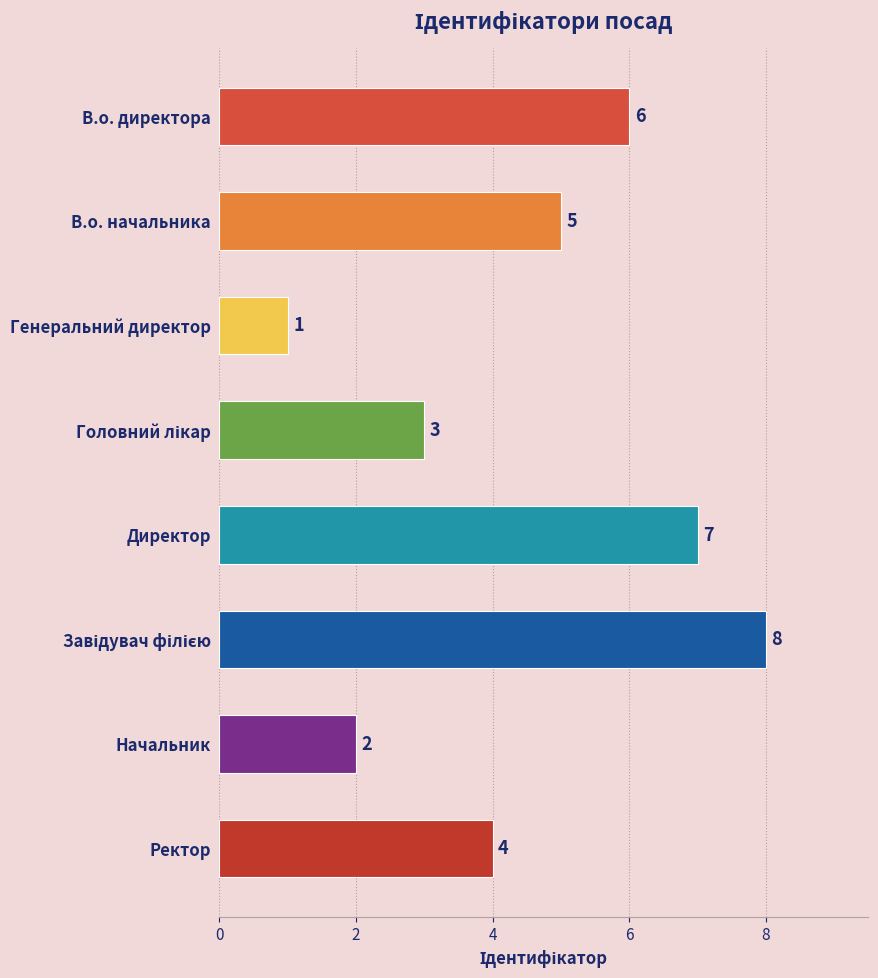

The value at Директор is 4. True or false?

False